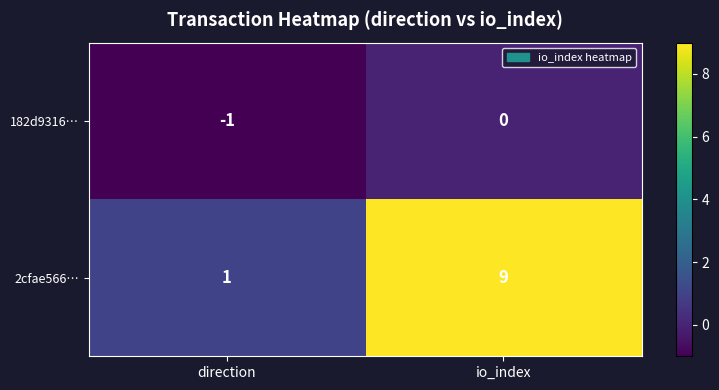

Reading left to right, list all the values displayed in this chart.

182d9316…: direction=-1	io_index=0
2cfae566…: direction=1	io_index=9